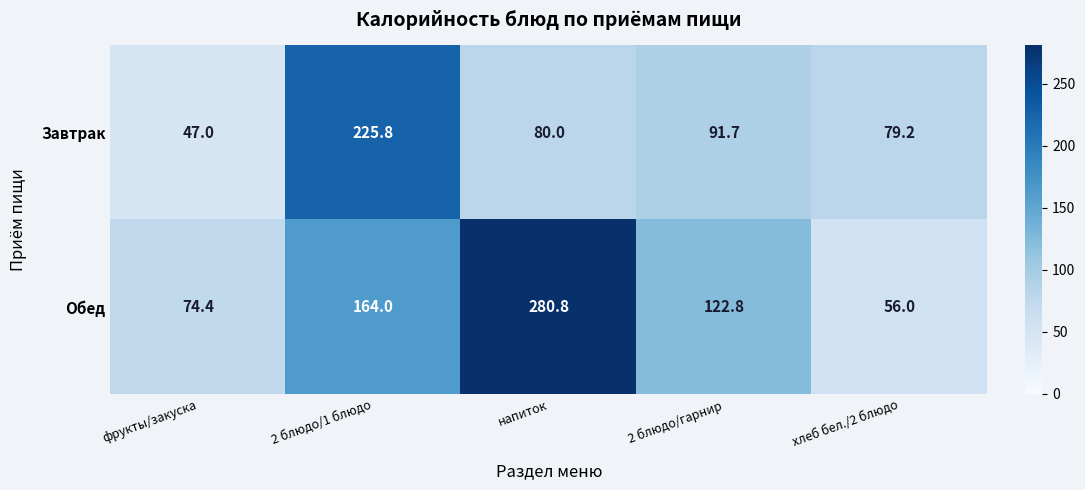

Is the value of Обед at 2 блюдо/гарнир greater than the value of Завтрак at хлеб бел./2 блюдо?

Yes